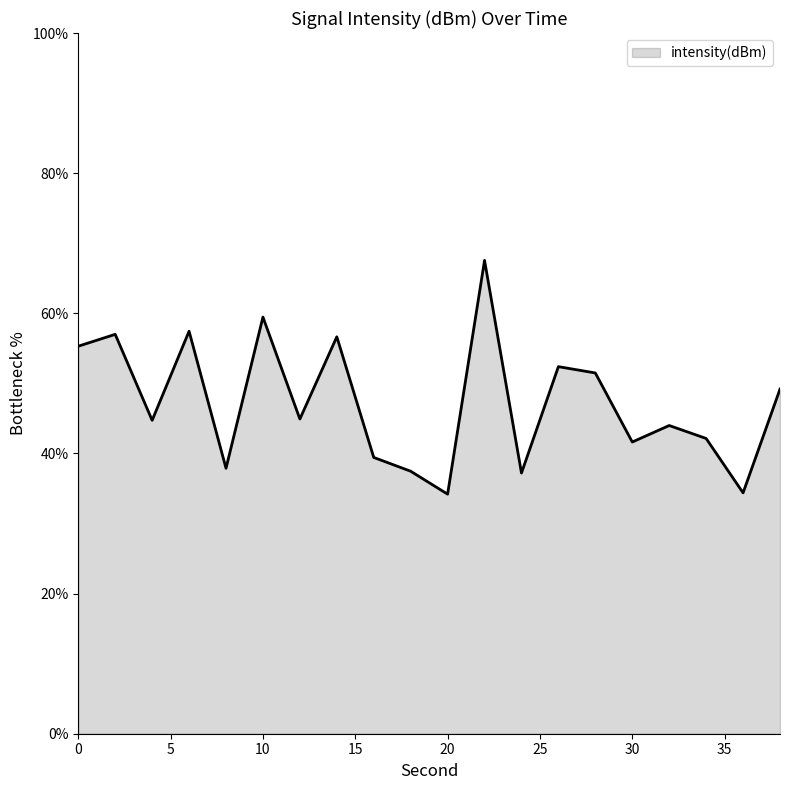

What is the difference between the maximum and minimum values?

33.4